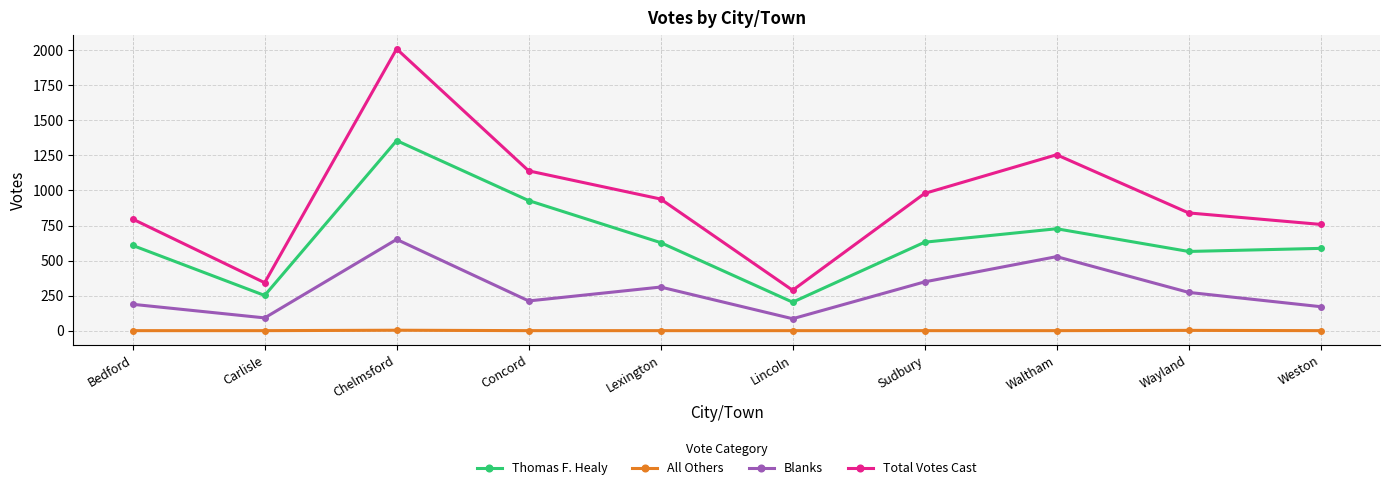

What is the difference between the second highest and minimum values in the Blanks series?

443